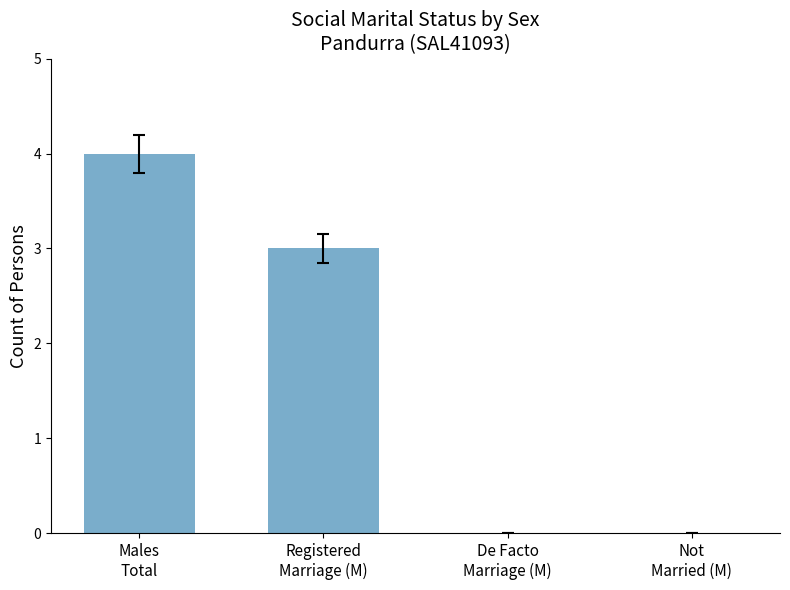

What is the change in value from Registered
Marriage (M) to Not
Married (M)?

-3